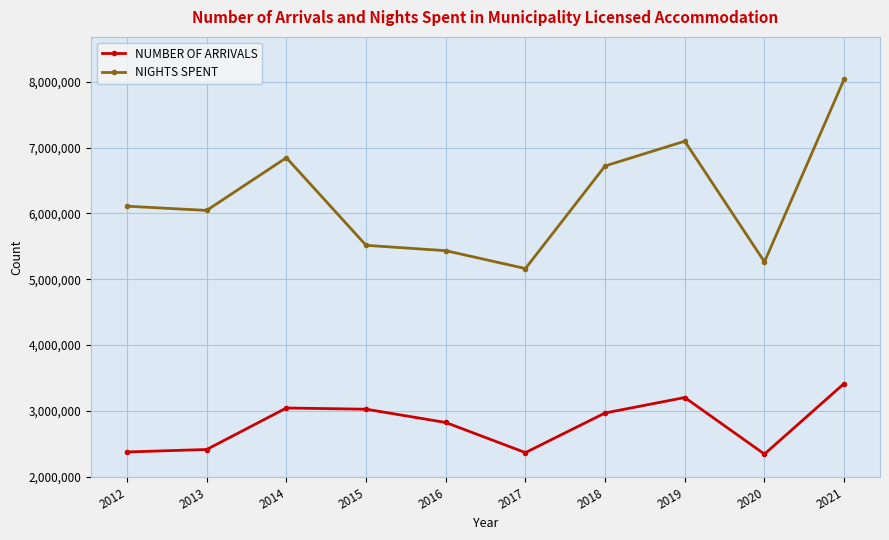

What is the minimum value for NUMBER OF ARRIVALS?

2342031